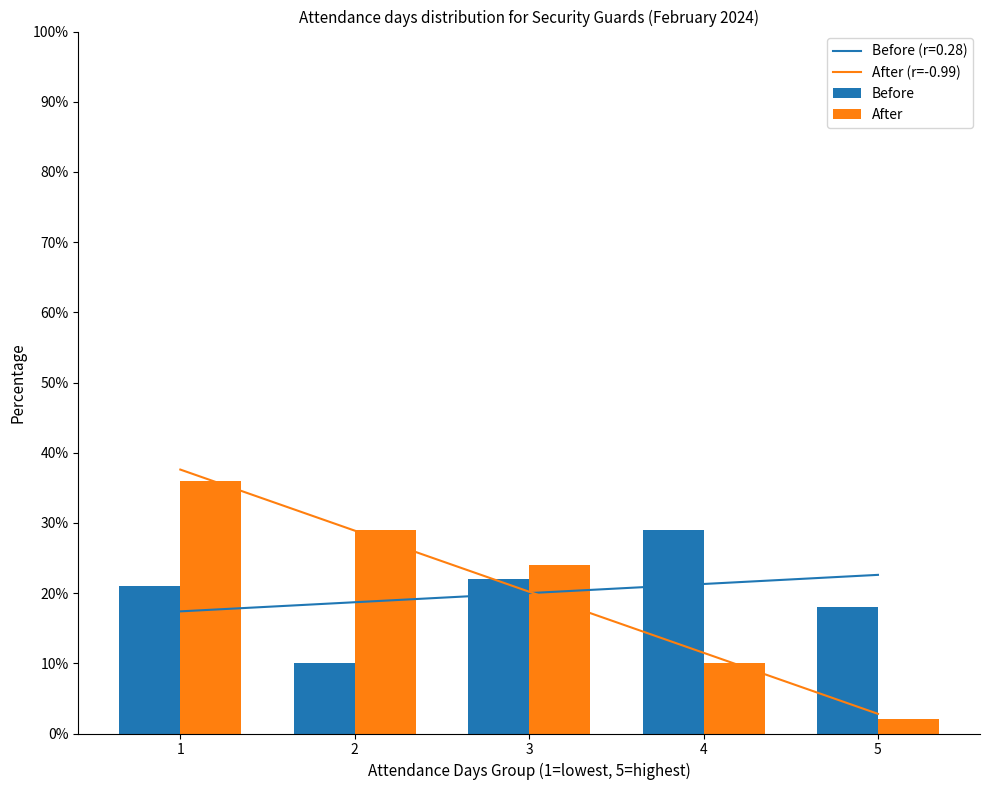

The value of After at 2 is 20. True or false?

False